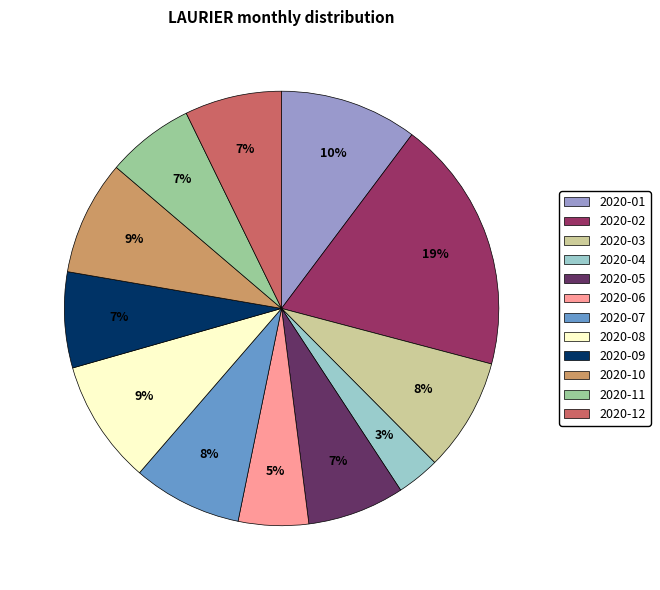

Which has a higher value, 2020-03 or 2020-09?

2020-03